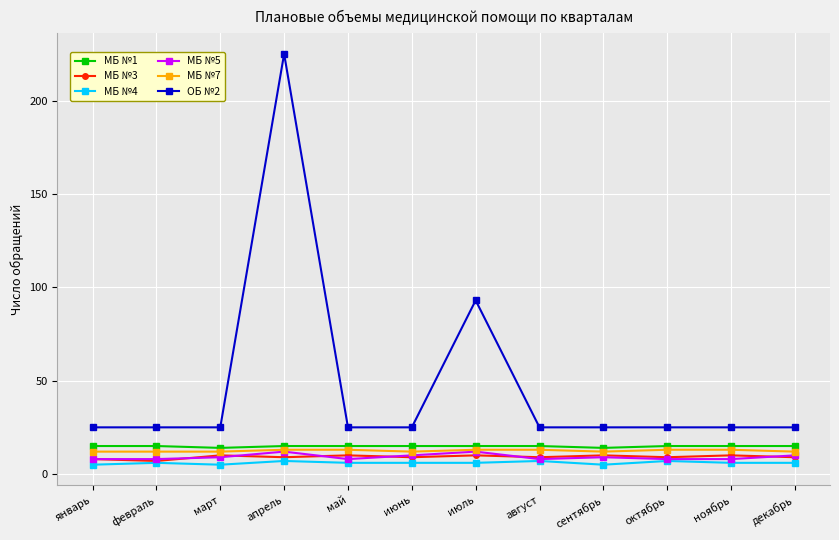

What is the maximum value shown in the chart?

225